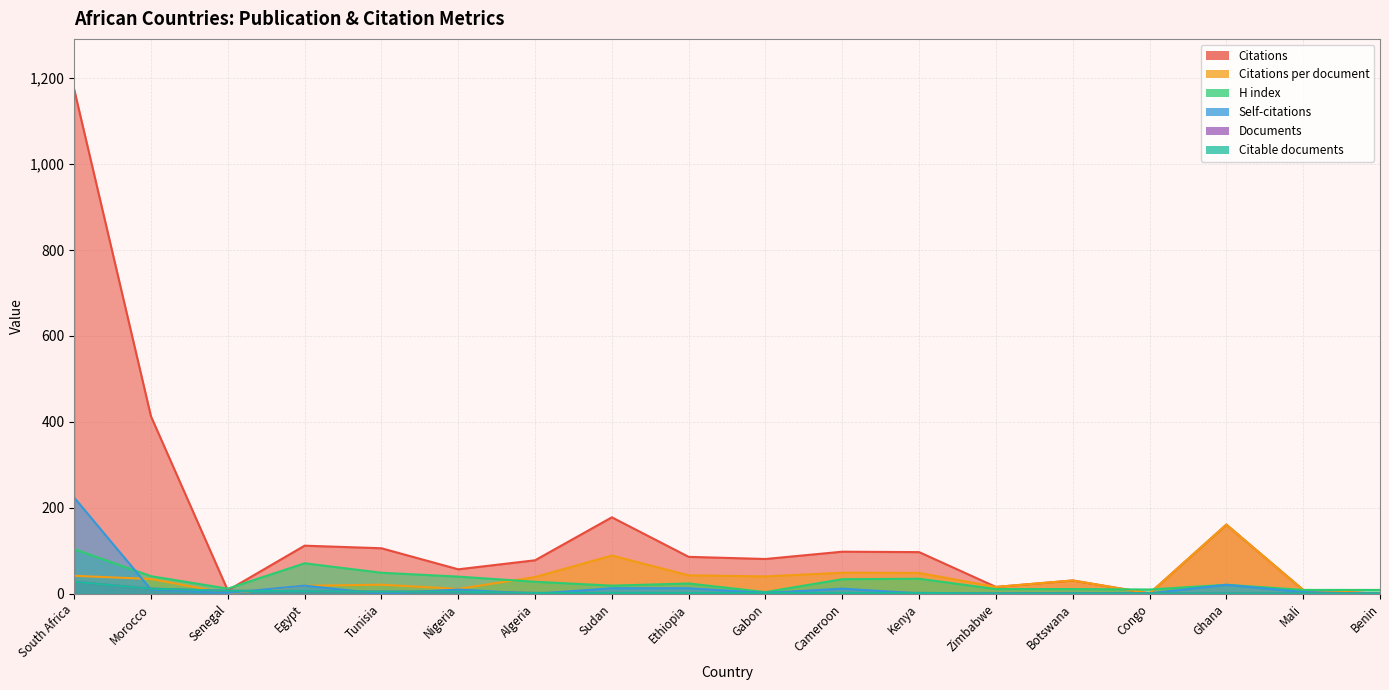

Which series has the largest range (max minus min)?

Citations